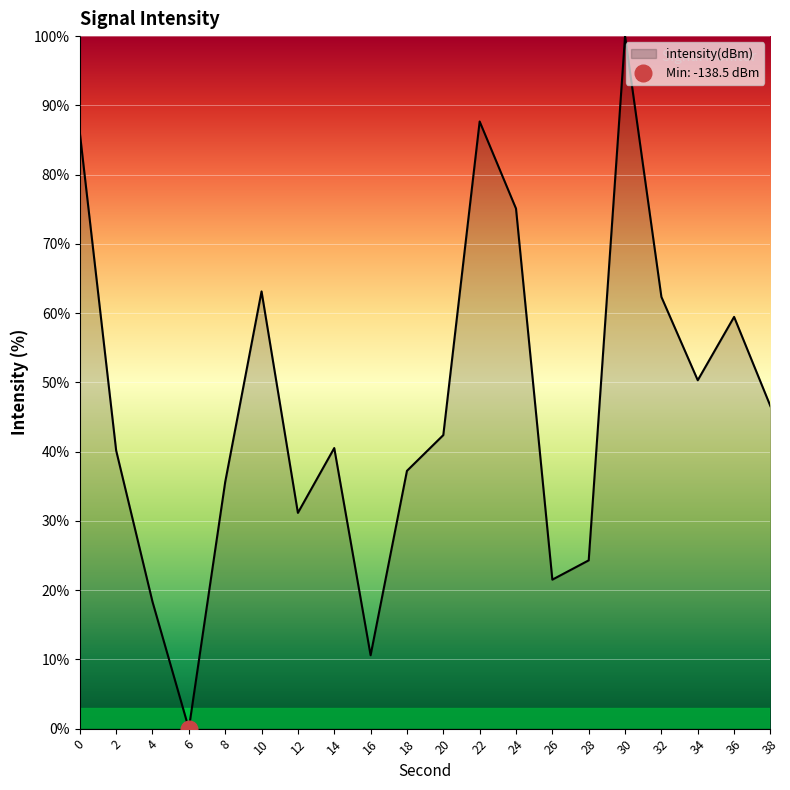

Which label corresponds to the smallest value in the chart?

6